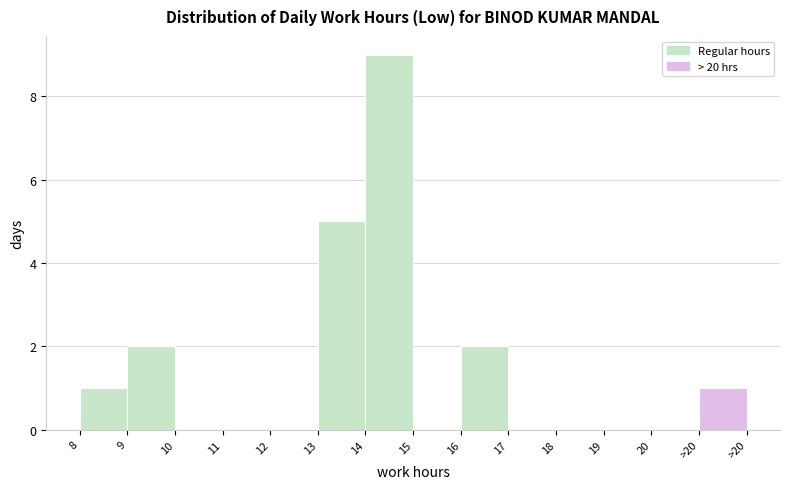

Reading left to right, extract all data points from this chart.

8=1	9=2	10=0	11=0	12=0	13=5	14=9	15=0	16=2	17=0	18=0	19=0	20=0	>20=1